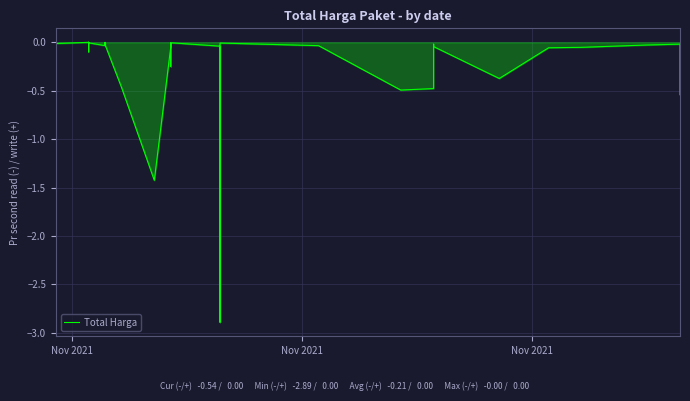

What is the minimum value shown in the chart?

-2.9